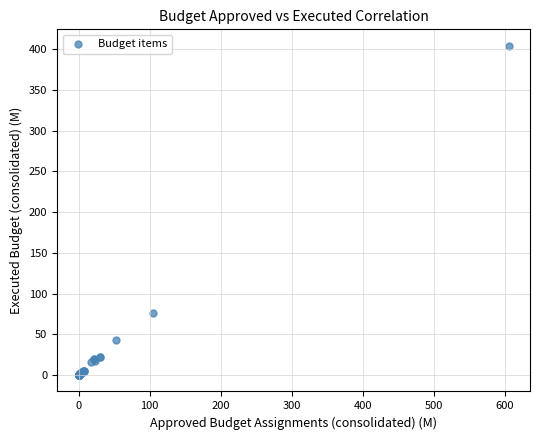

What Y value in the scatter plot is closest to 201?

76.1